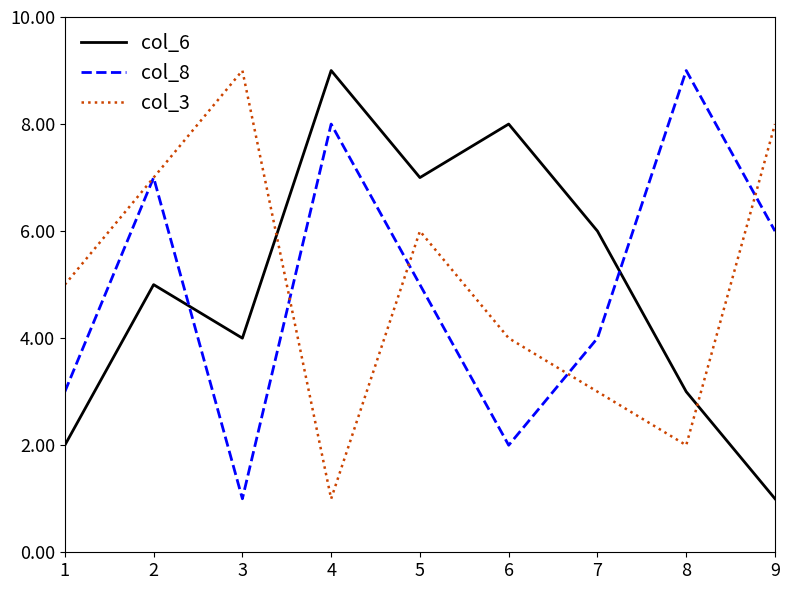

In col_6, how many points are lower than both neighbors (excluding endpoints)?

2